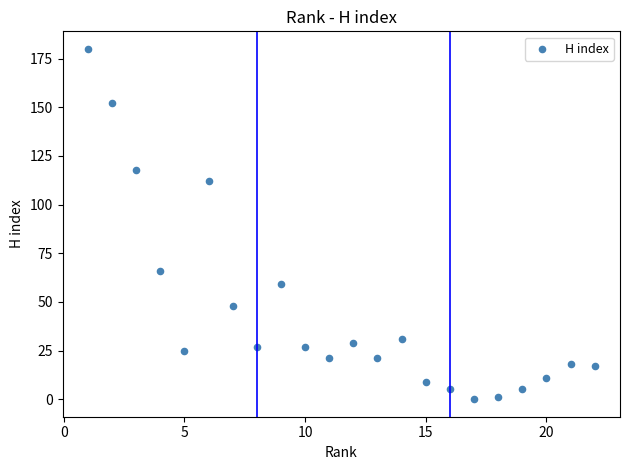

What Y value in the scatter plot is closest to 90?

112